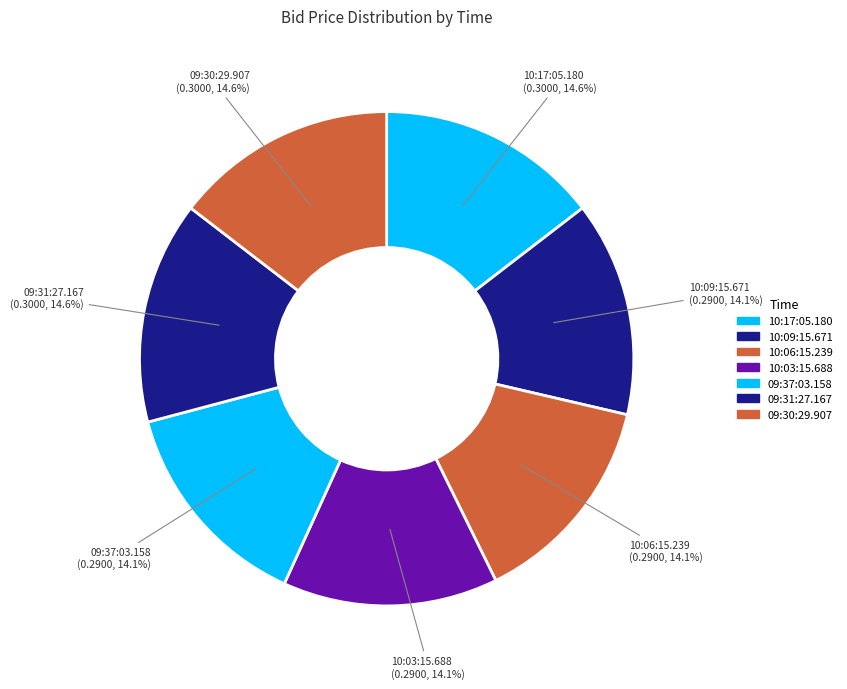

True or false: 10:09:15.671 accounts for 2% of the total.

False